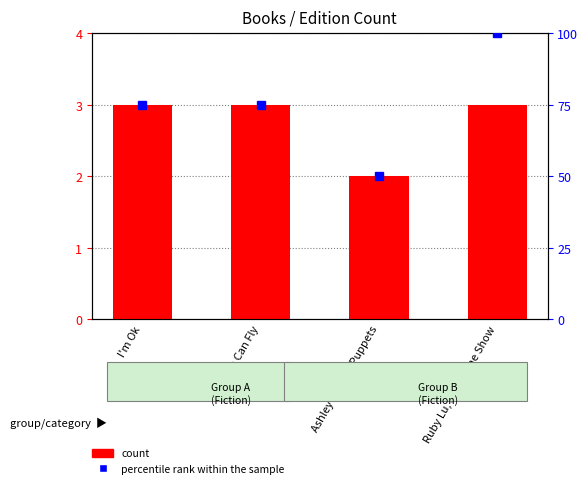

Count the count values in the range 3 to 4.

3